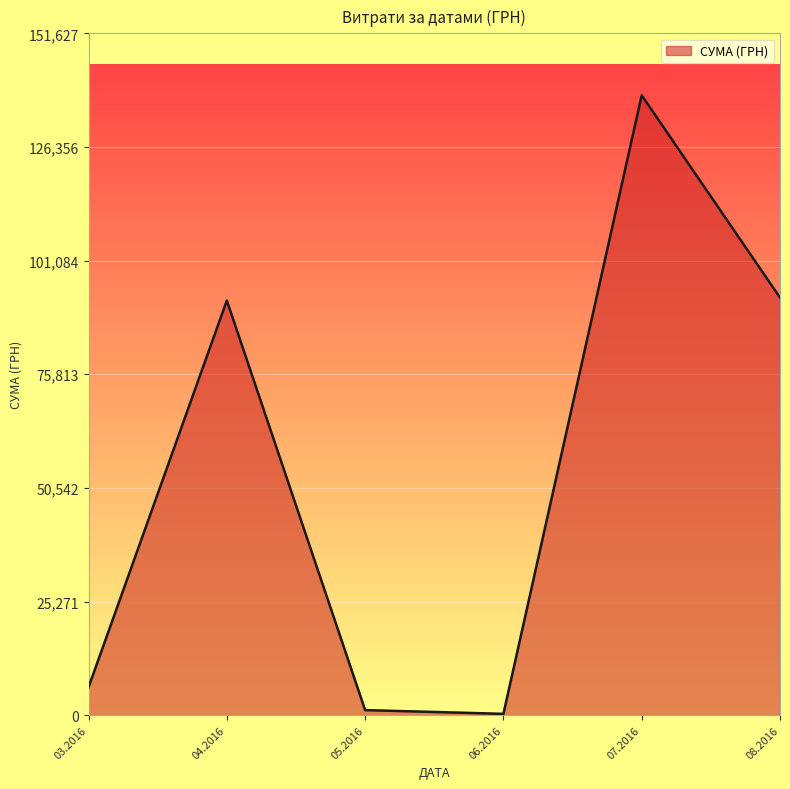

What is the difference between the maximum and minimum values?

137543.0